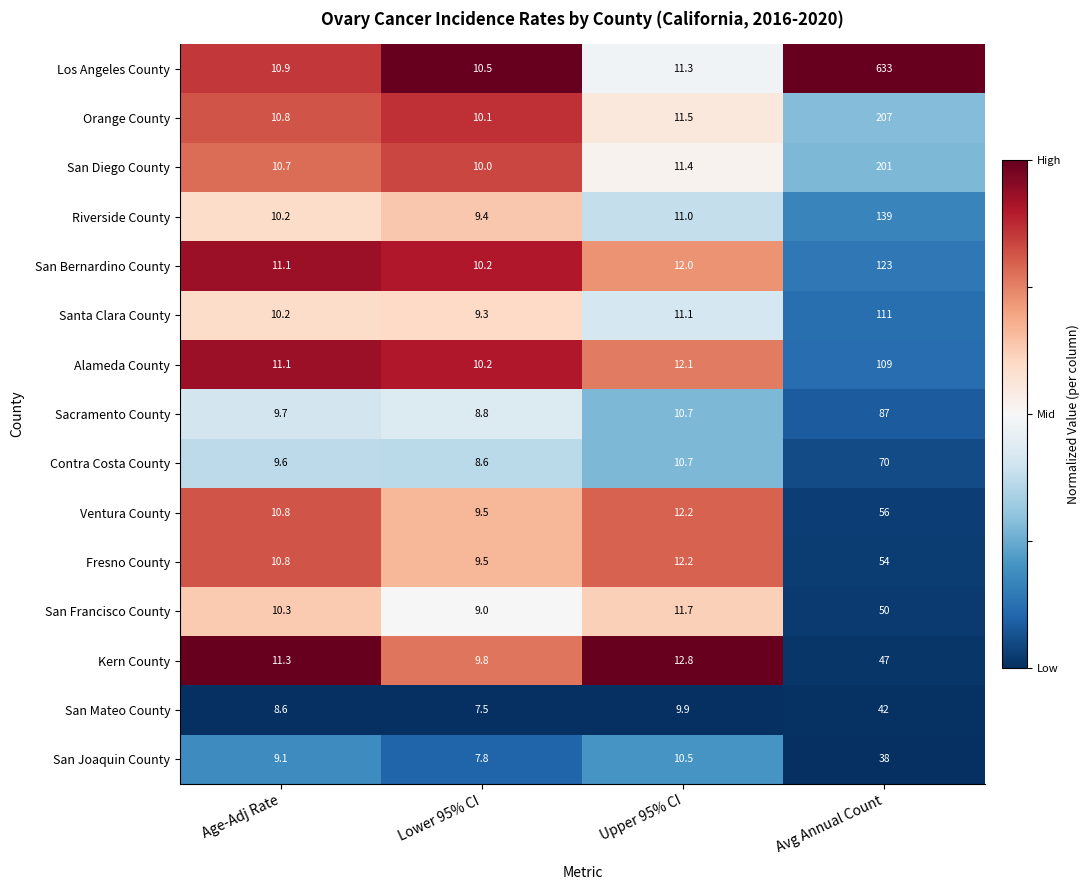

Which series changed the most between Age-Adj Rate and Avg Annual Count?

Los Angeles County